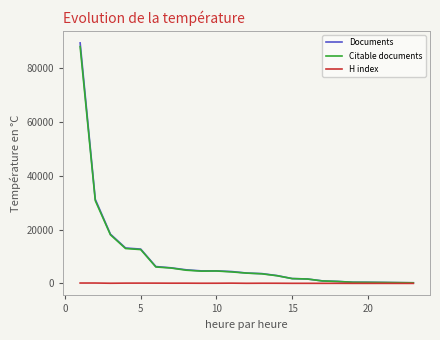

What is the greatest value displayed?

89471